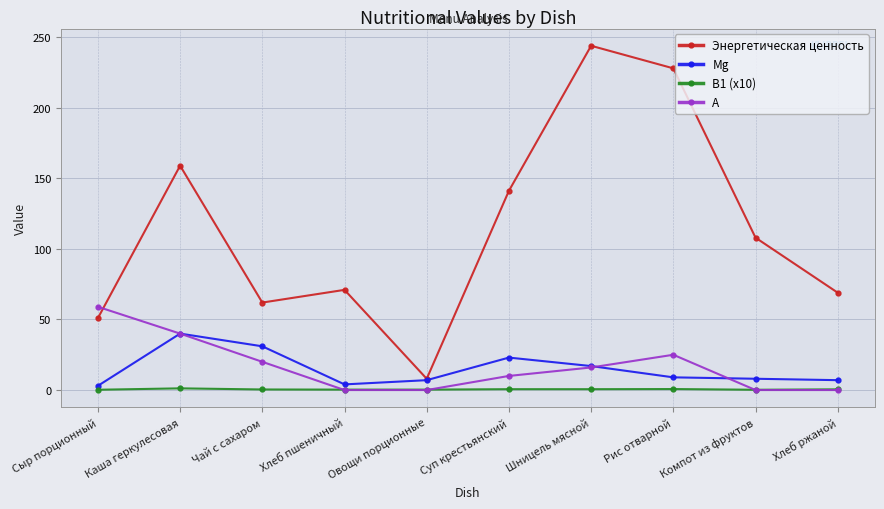

What is the difference between the Mg values at Компот из фруктов and Хлеб ржаной?

1.0